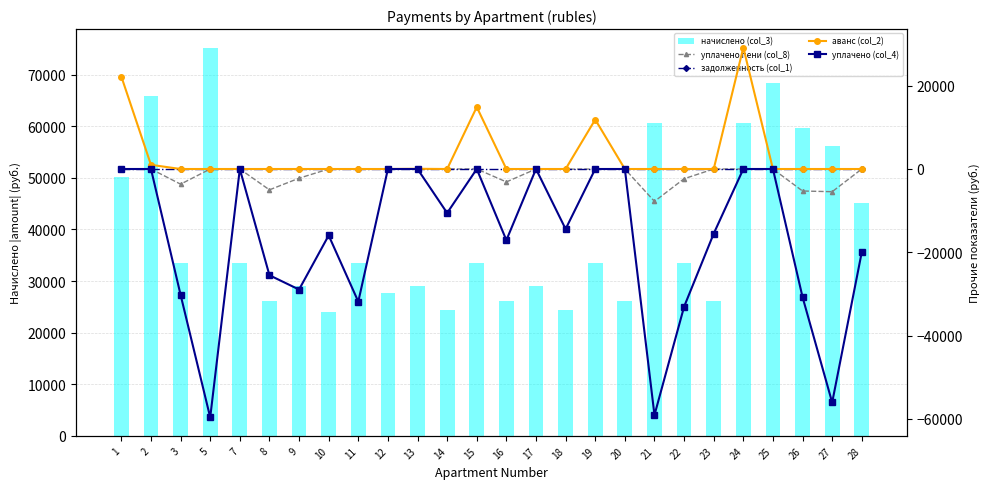

True or false: уплачено (col_4) has a value of 0.0 at 25.

True